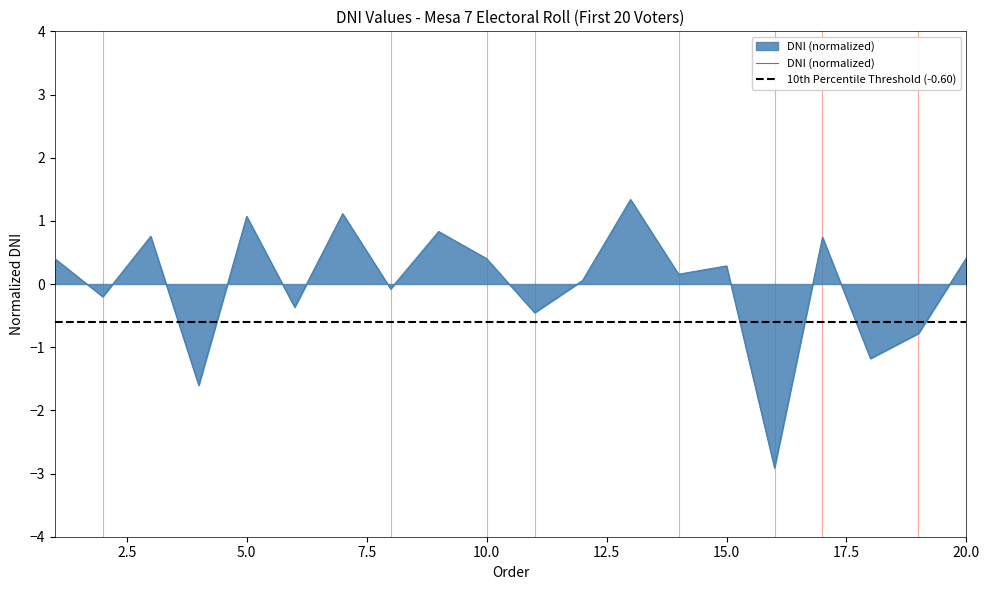

Where is the data nearest to the value 0?

12